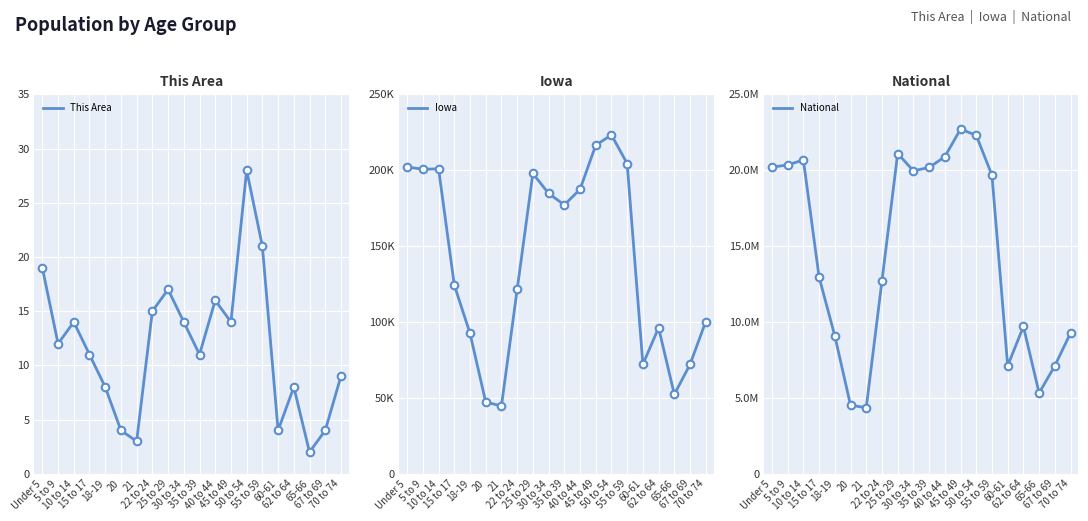

What are all the series names shown in the legend?

This Area, Iowa, National